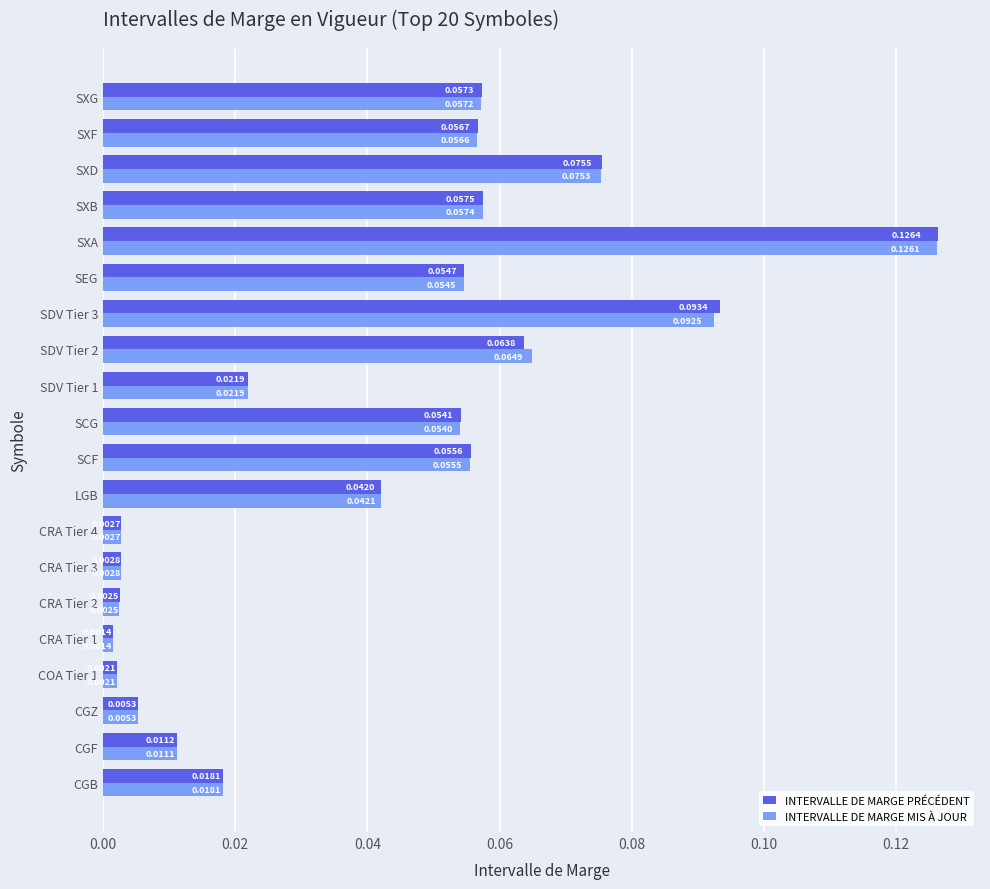

What is the sum of all INTERVALLE DE MARGE PRÉCÉDENT values?

0.8